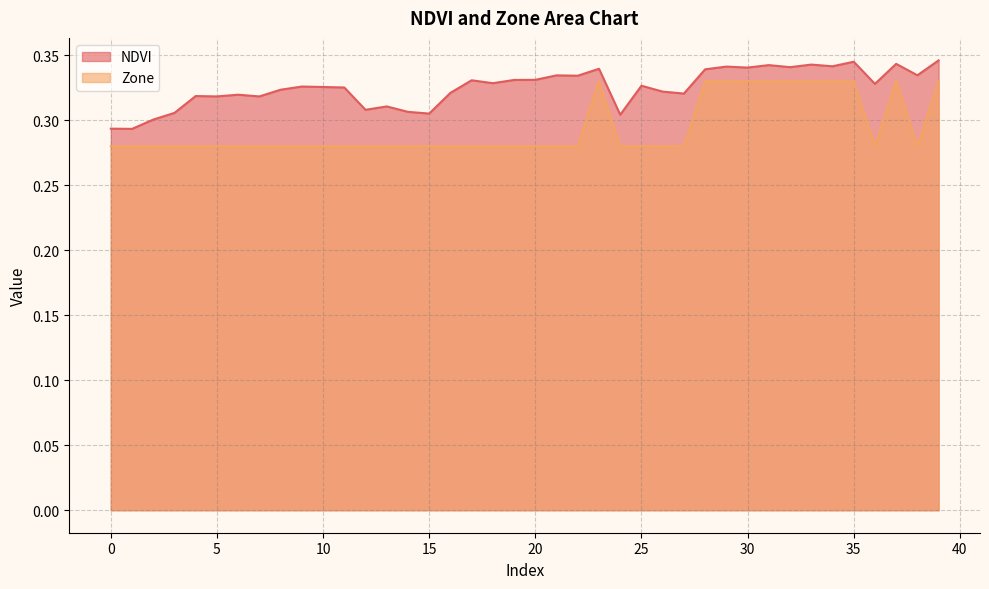

Reading left to right, transcribe all the data shown in this chart.

NDVI: 0=0.3	1=0.3	2=0.3	3=0.3	4=0.3	5=0.3	6=0.3	7=0.3	8=0.3	9=0.3	10=0.3	11=0.3	12=0.3	13=0.3	14=0.3	15=0.3	16=0.3	17=0.3	18=0.3	19=0.3	20=0.3	21=0.3	22=0.3	23=0.3	24=0.3	25=0.3	26=0.3	27=0.3	28=0.3	29=0.3	30=0.3	31=0.3	32=0.3	33=0.3	34=0.3	35=0.3	36=0.3	37=0.3	38=0.3	39=0.3
Zone: 0=0.3	1=0.3	2=0.3	3=0.3	4=0.3	5=0.3	6=0.3	7=0.3	8=0.3	9=0.3	10=0.3	11=0.3	12=0.3	13=0.3	14=0.3	15=0.3	16=0.3	17=0.3	18=0.3	19=0.3	20=0.3	21=0.3	22=0.3	23=0.3	24=0.3	25=0.3	26=0.3	27=0.3	28=0.3	29=0.3	30=0.3	31=0.3	32=0.3	33=0.3	34=0.3	35=0.3	36=0.3	37=0.3	38=0.3	39=0.3